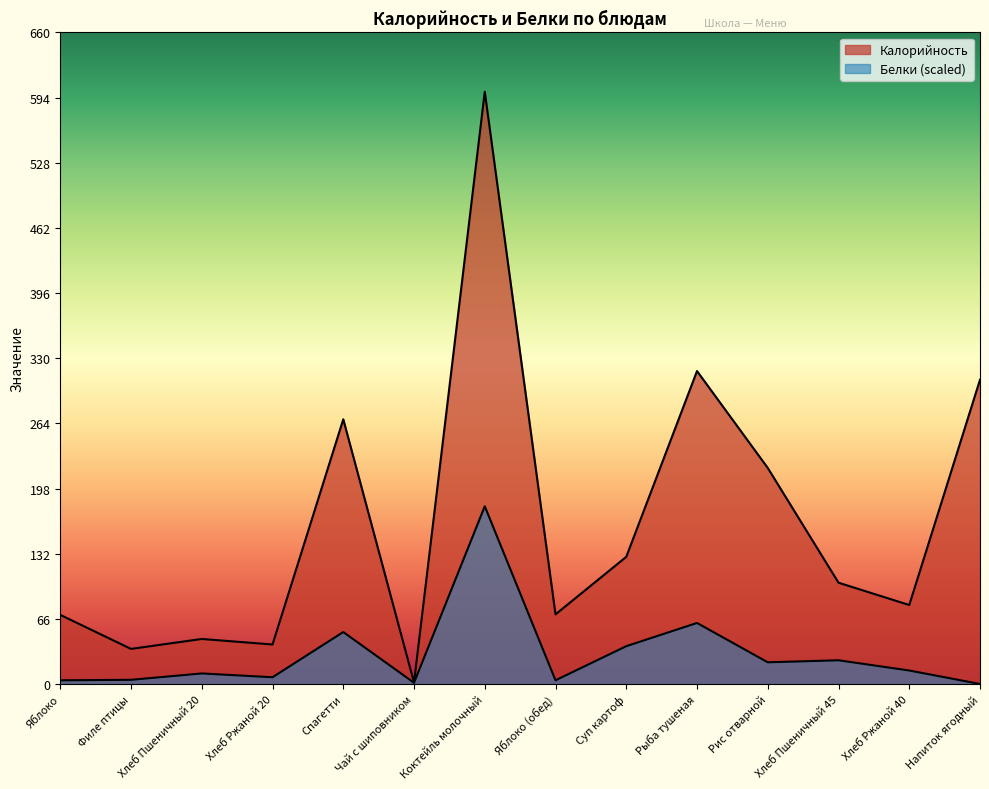

The value of Белки at Напиток ягодный is -74.3. True or false?

False